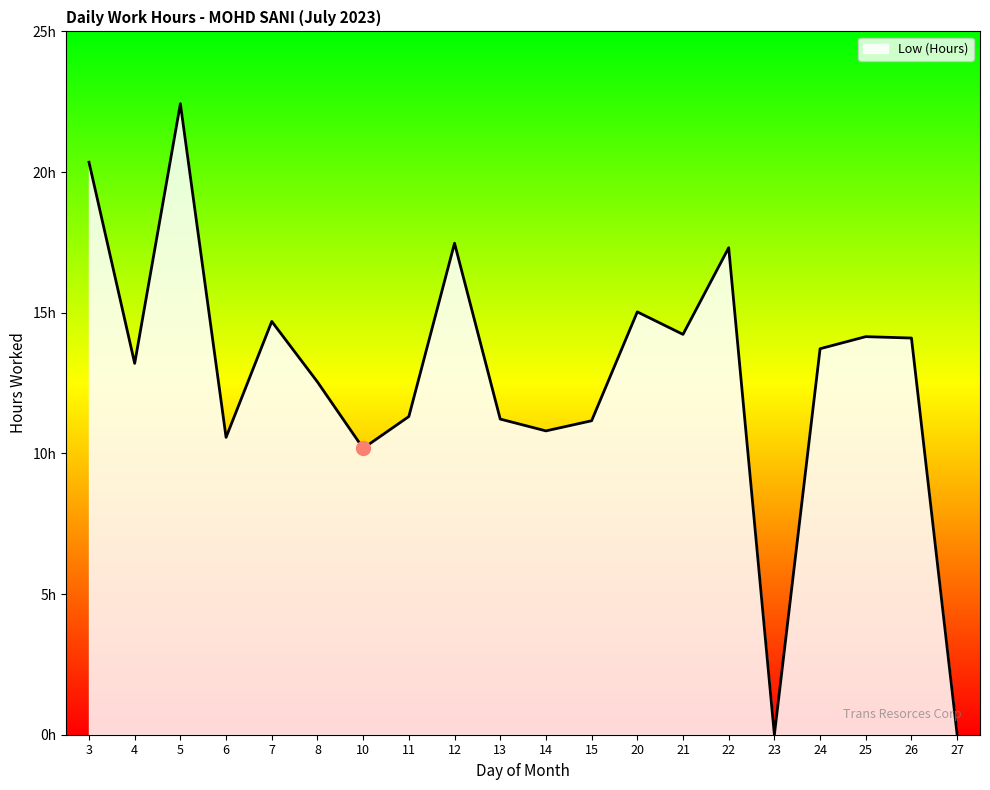

Reading right to left, extract all data points from this chart.

27=0.0	26=14.1	25=14.2	24=13.7	23=0.0	22=17.3	21=14.2	20=15.0	15=11.2	14=10.8	13=11.2	12=17.5	11=11.3	10=10.2	8=12.5	7=14.7	6=10.6	5=22.4	4=13.2	3=20.4